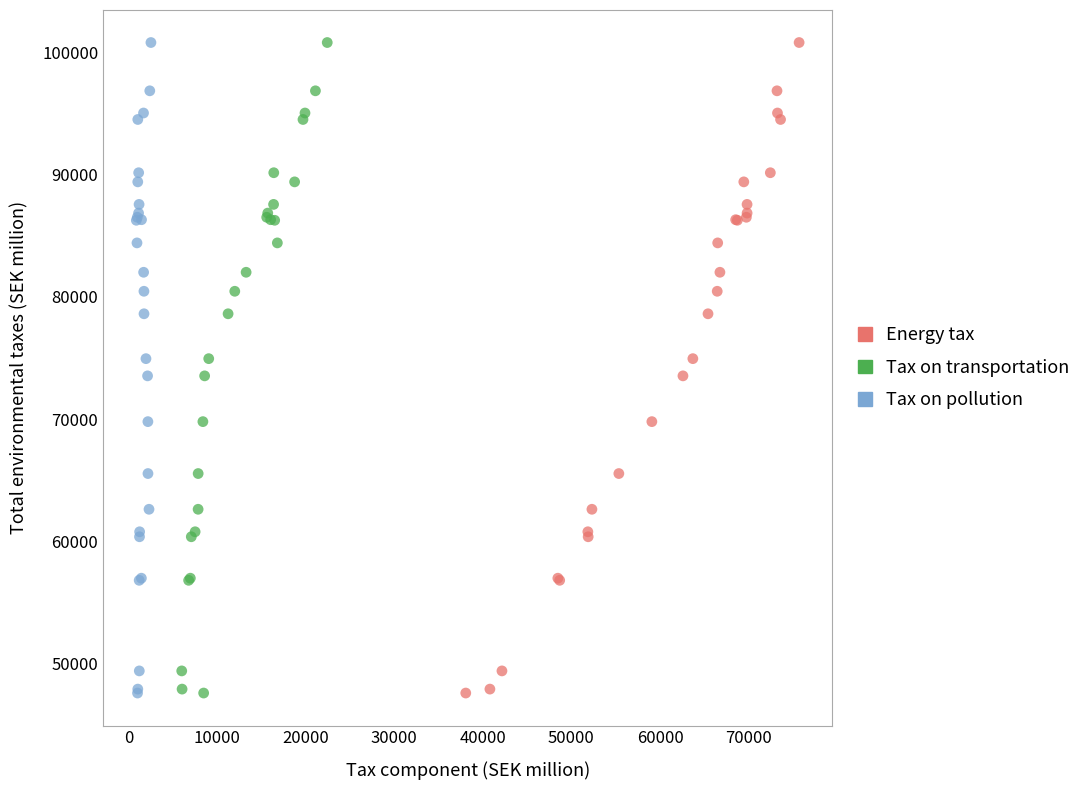

What are all the series names shown in the legend?

Energy tax, Tax on transportation, Tax on pollution